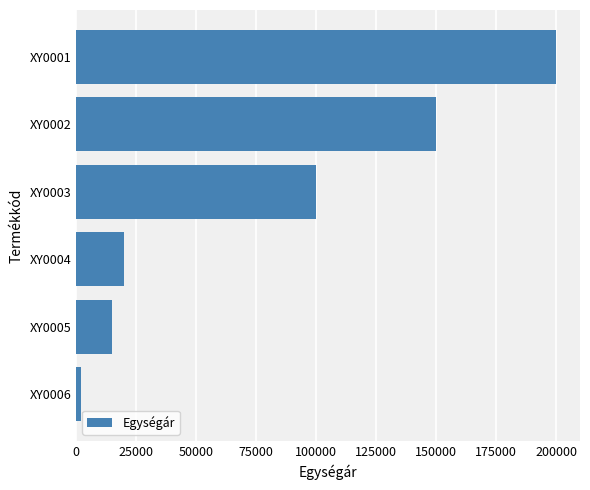

List the labels in order of value, smallest first.

XY0006, XY0005, XY0004, XY0003, XY0002, XY0001